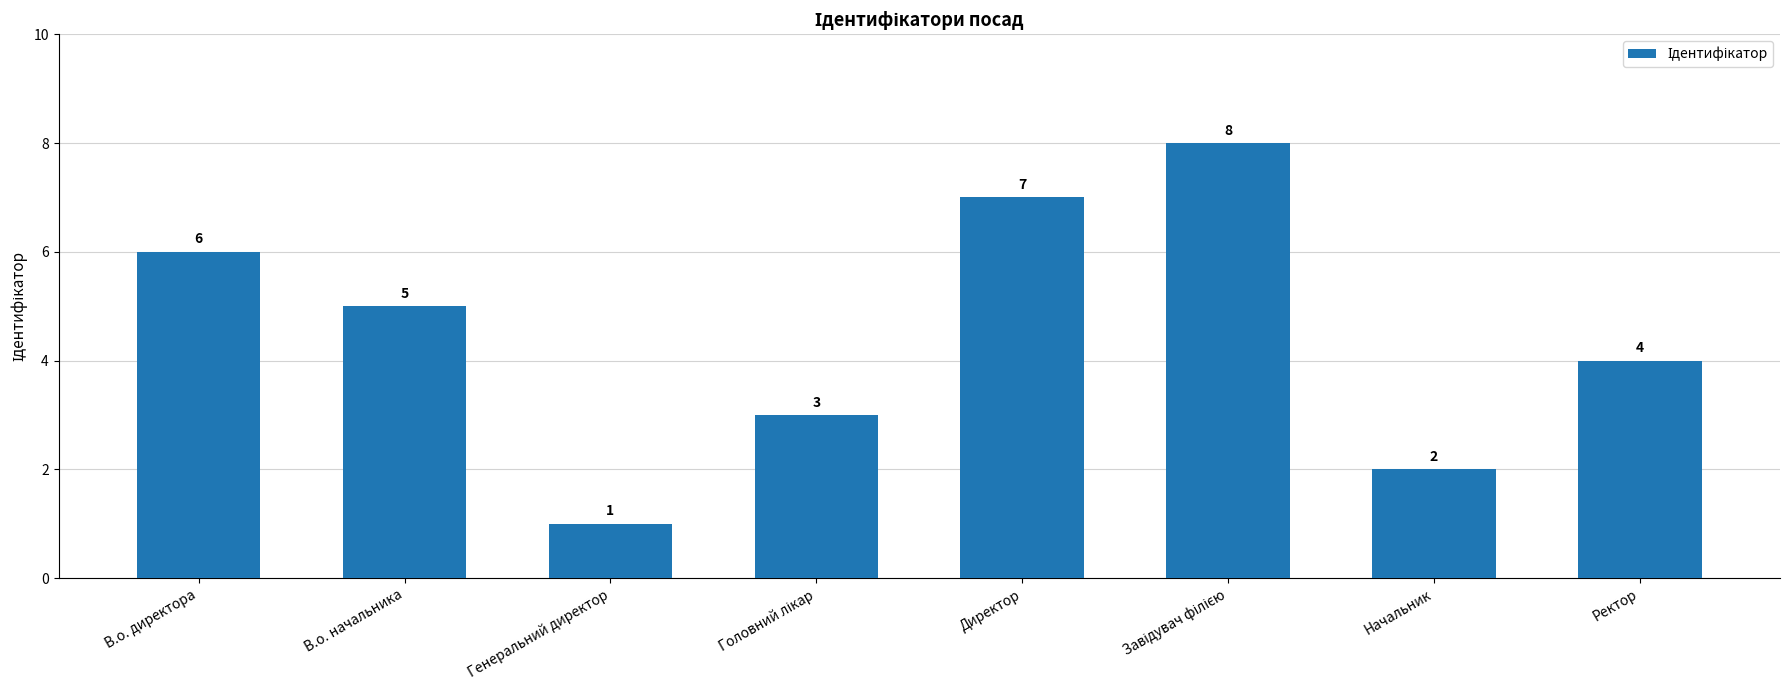

What is the label of the 7th bar from the right?

В.о. начальника